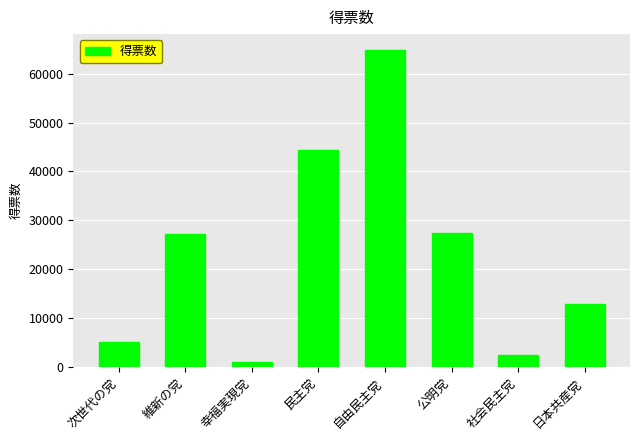

What is the sum of the values at 次世代の党 and 公明党?

32509